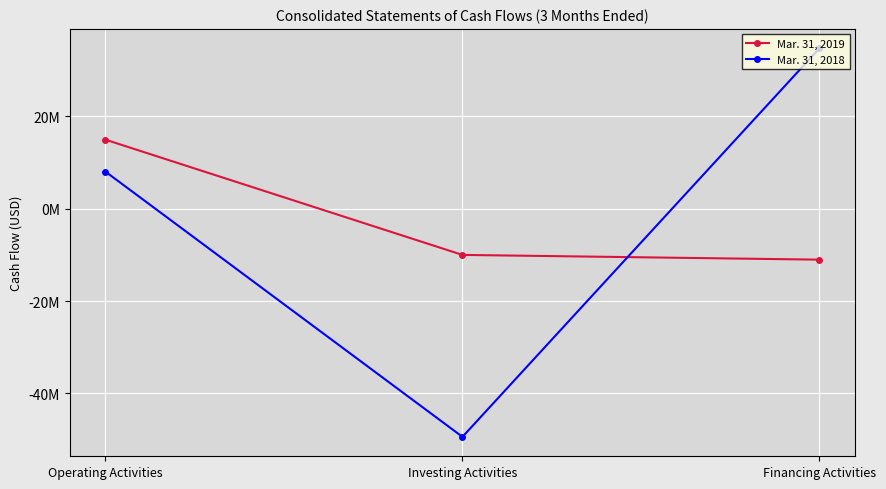

Between Financing Activities and Investing Activities, which is larger?

Investing Activities